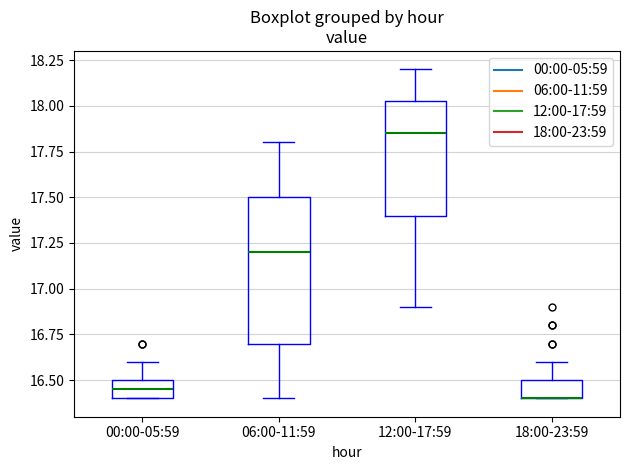

Reading left to right, read every box against the y-axis: the position of its median line, the range the box covers, and the ends of its whiskers. The values are not printed on the chart, so give them approximately, as read against the axis.

00:00-05:59: median 16.45, box 16.40 to 16.50, whiskers 16.40 to 16.60
06:00-11:59: median 17.20, box 16.70 to 17.50, whiskers 16.40 to 17.80
12:00-17:59: median 17.85, box 17.40 to 18.05, whiskers 16.90 to 18.20
18:00-23:59: median 16.40 (drawn on the box's lower edge), box 16.40 to 16.50, whiskers 16.40 to 16.60